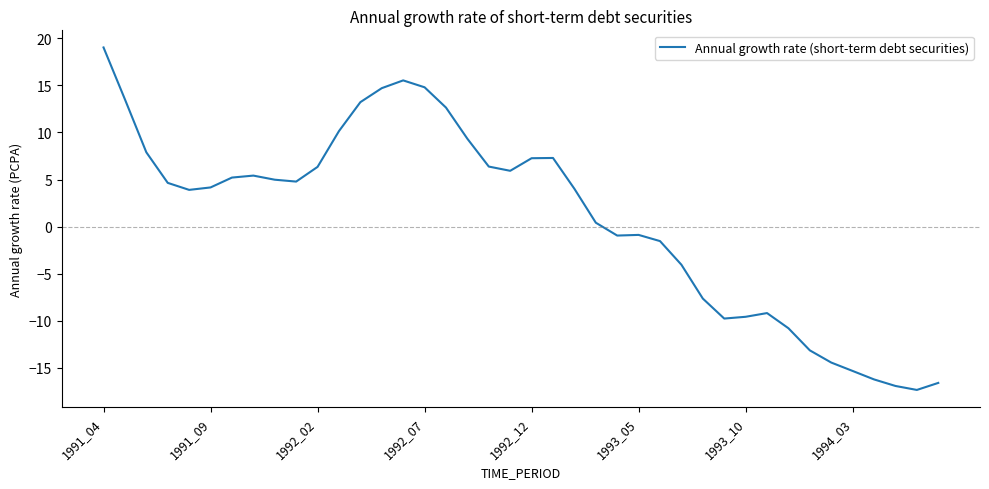

What is the smallest value displayed?

-17.3